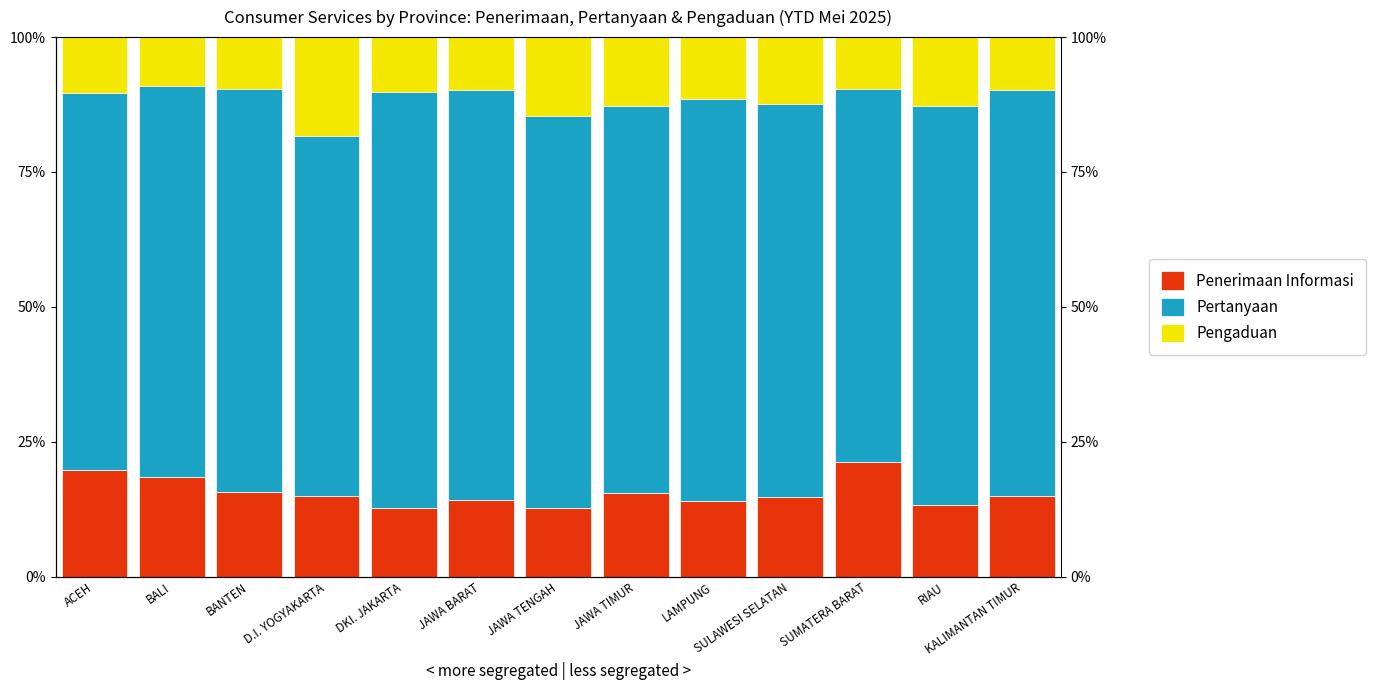

The value of Penerimaan Informasi at JAWA TIMUR is 26.2. True or false?

False